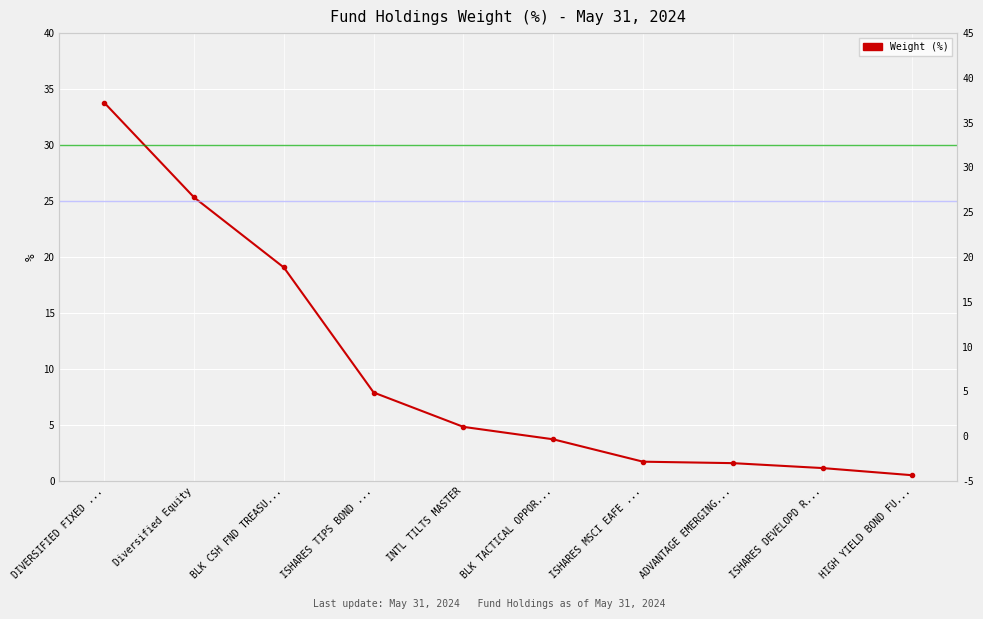

Where is the data nearest to the value 17?

BLK CSH FND TREASU...